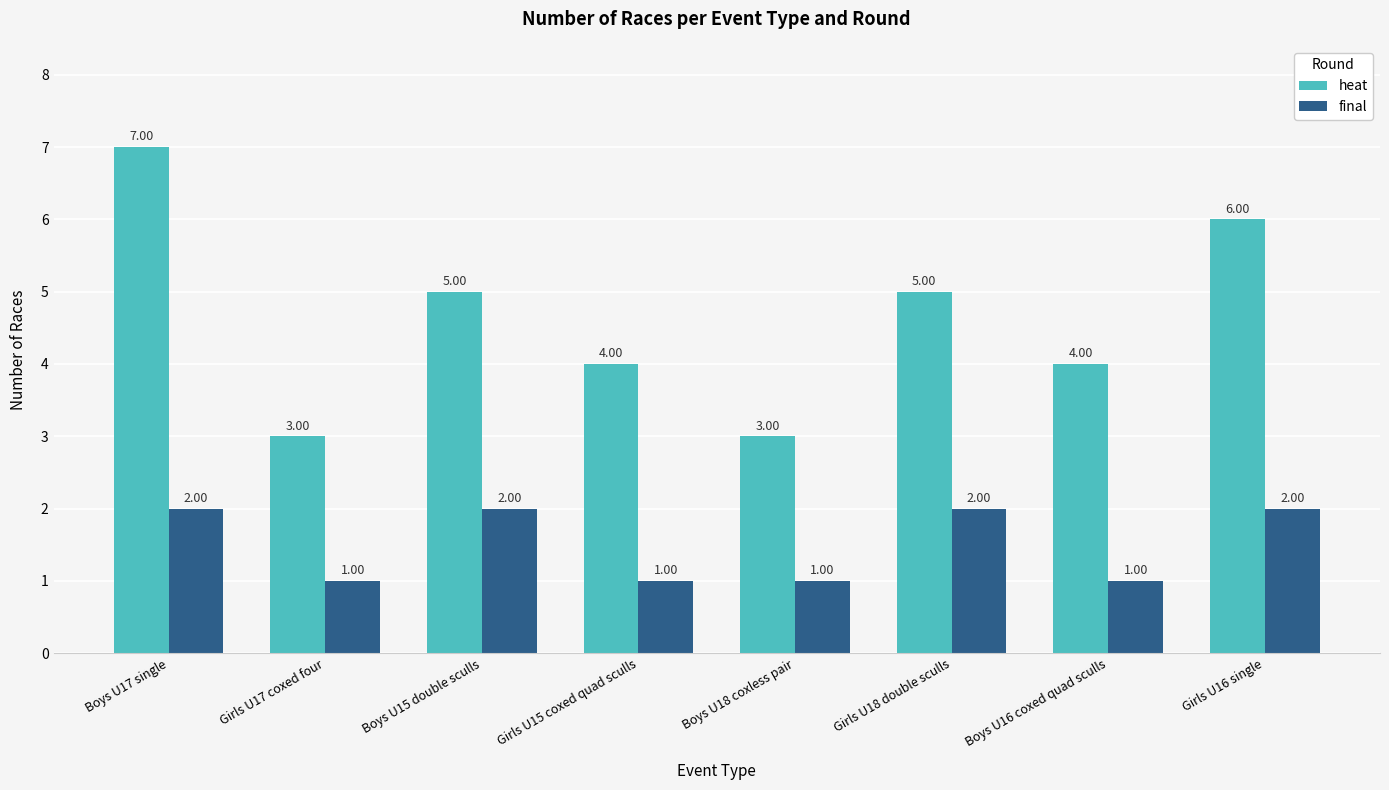

What is the spread (max minus min) of values at Boys U16 coxed quad sculls?

3